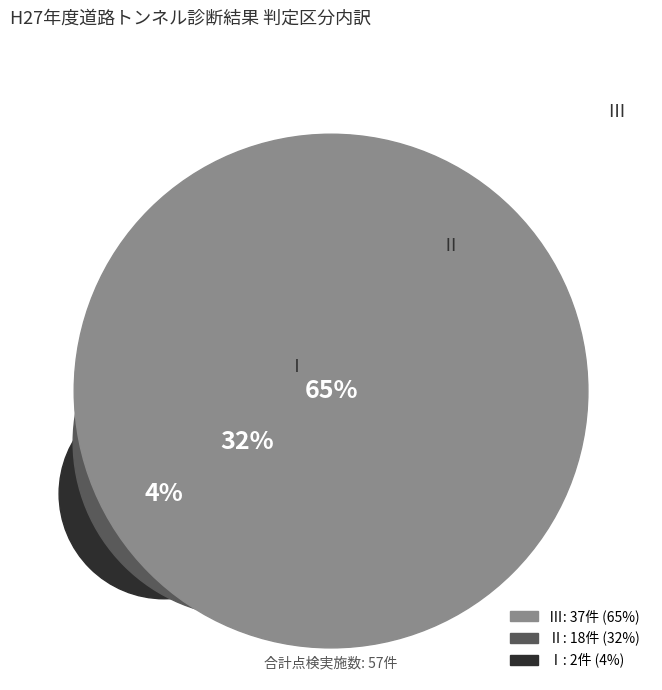

The Ⅰ slice represents 1% of the pie. True or false?

False